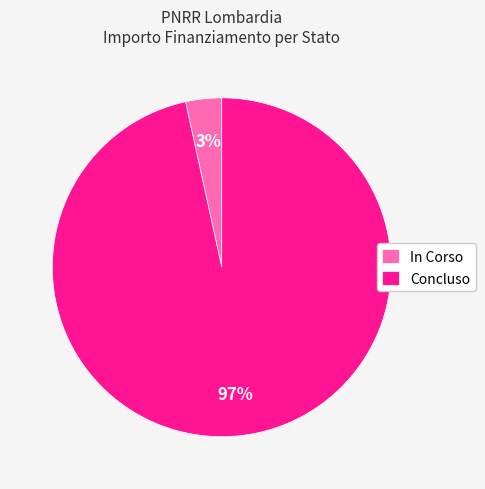

To the nearest percent, what is the combined percentage of Concluso and In Corso?

100%